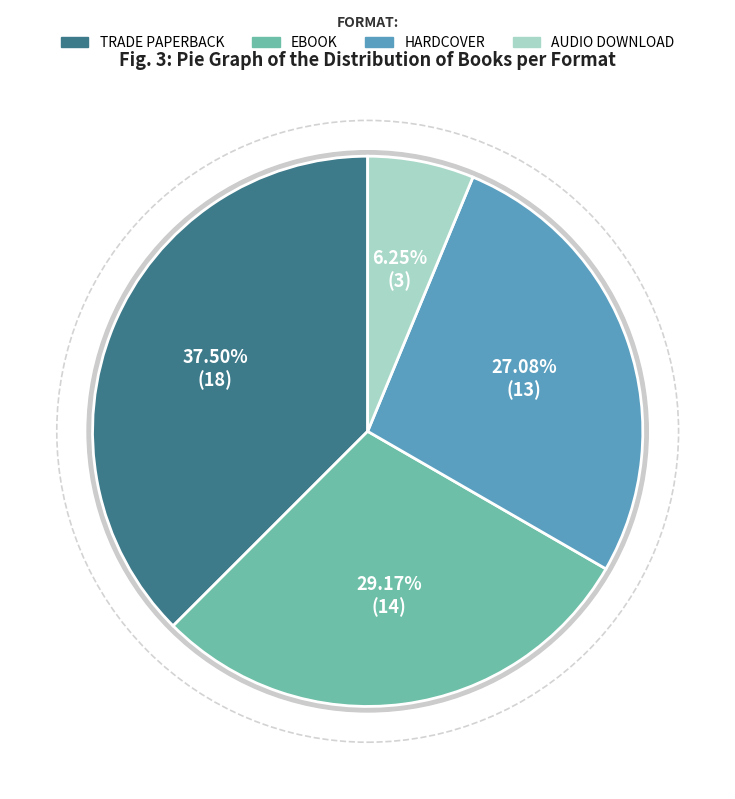

To the nearest percent, what percentage of the pie is Hardcover?

27%